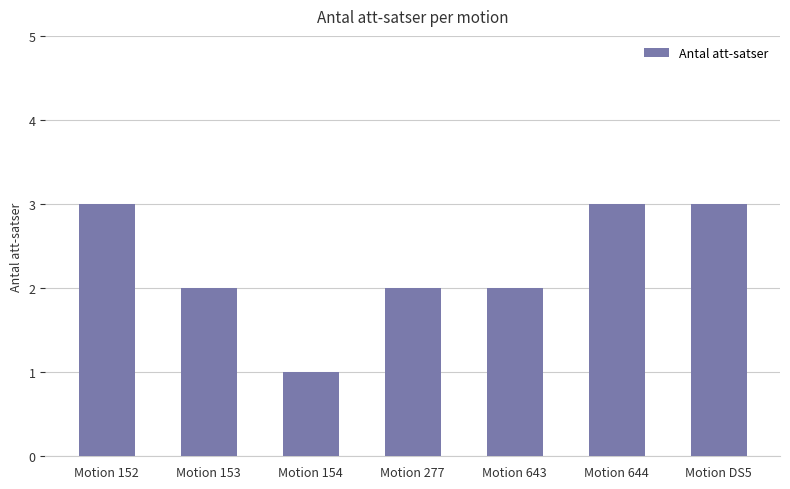

What is the label of the 4th bar from the right?

Motion 277